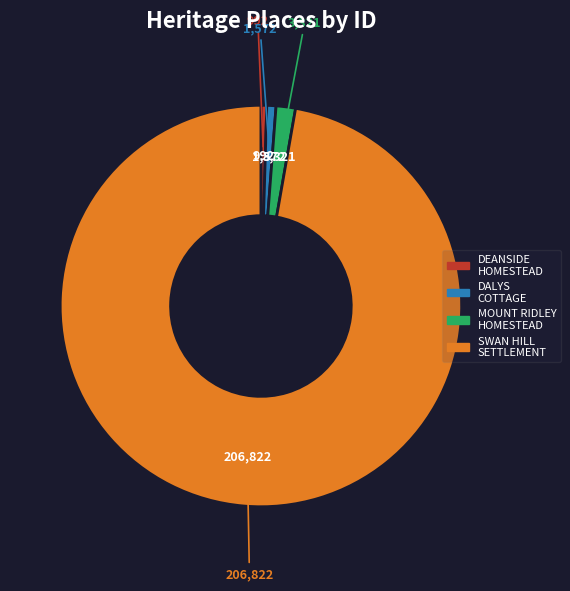

True or false: MOUNT RIDLEY HOMESTEAD accounts for 2% of the total.

True